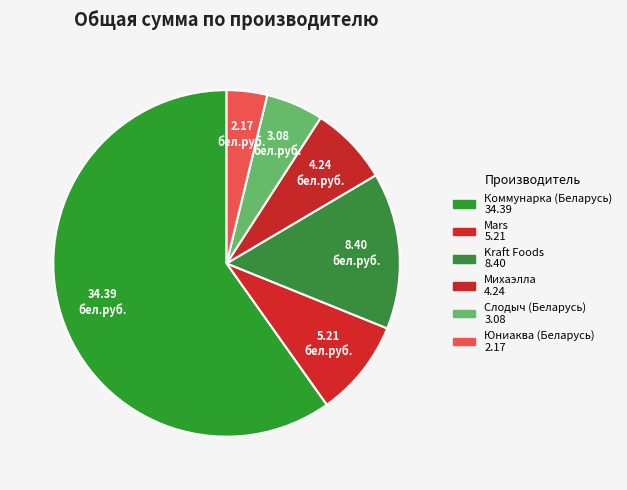

Rank the categories by value from lowest to highest.

Юниаква (Беларусь), Слодыч (Беларусь), Михаэлла, Mars, Kraft Foods, Коммунарка (Беларусь)